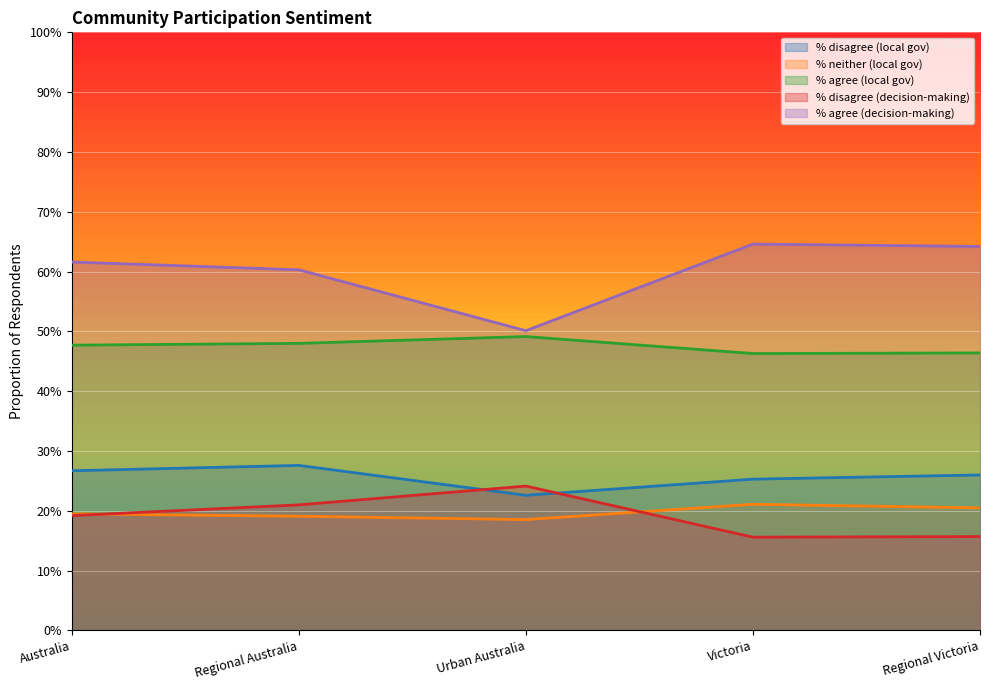

The % agree (decision-making) series shows 1.0 at Regional Australia. True or false?

False